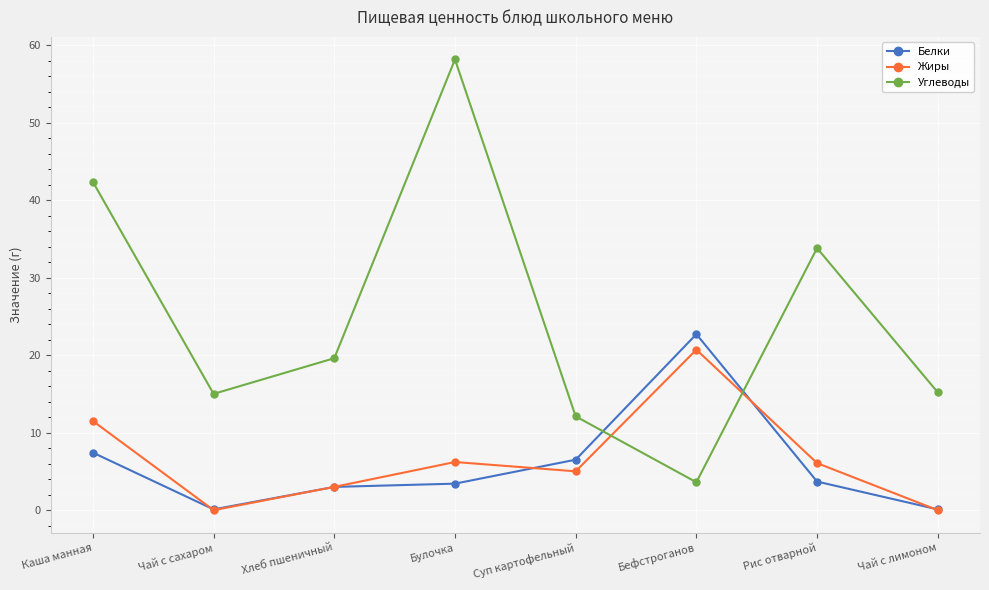

The Белки series shows 3.0 at Хлеб пшеничный. True or false?

True